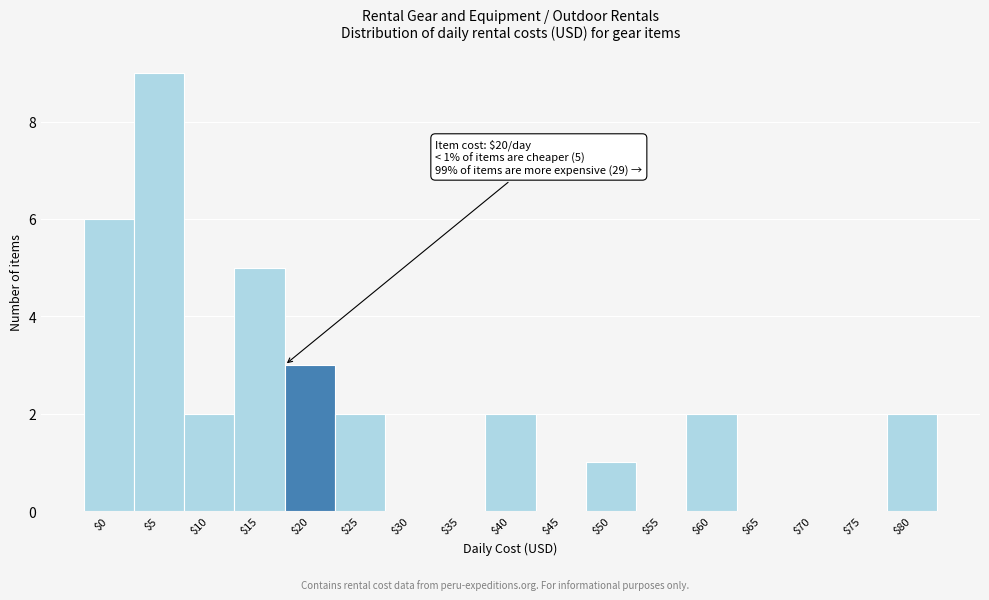

At which category does the chart reach its peak across all series?

$5